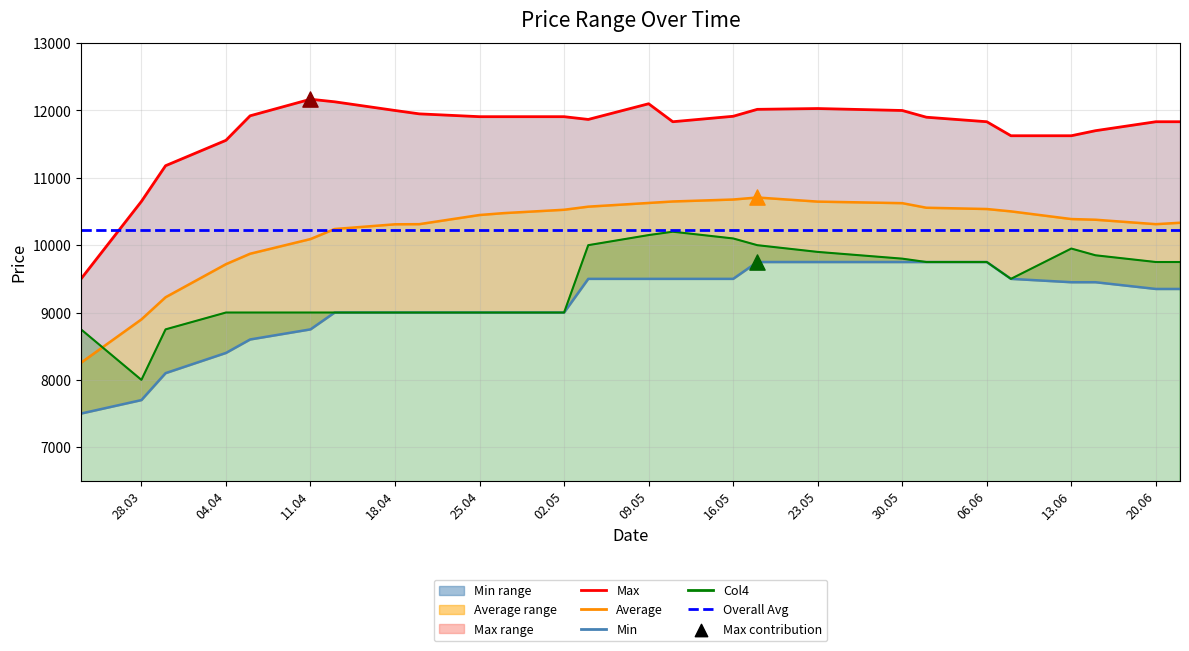

Which series contains the highest Y value?

Max